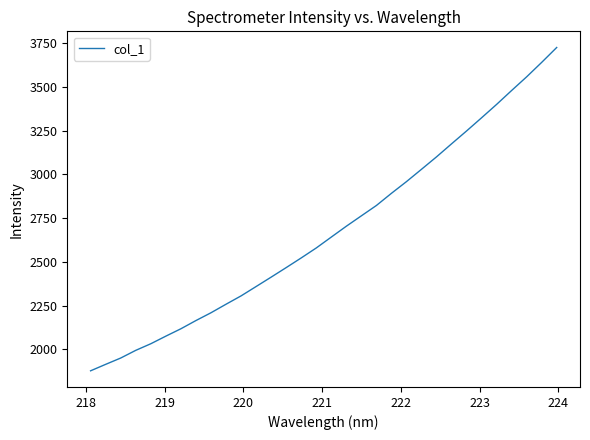

What is the maximum value shown in the chart?

3725.7